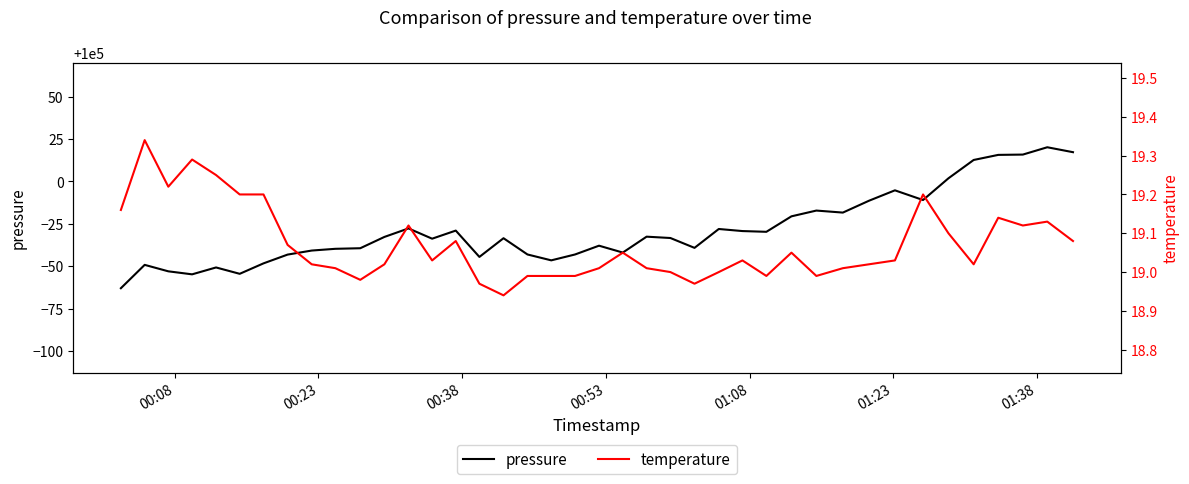

What is the maximum value for pressure?

100020.1